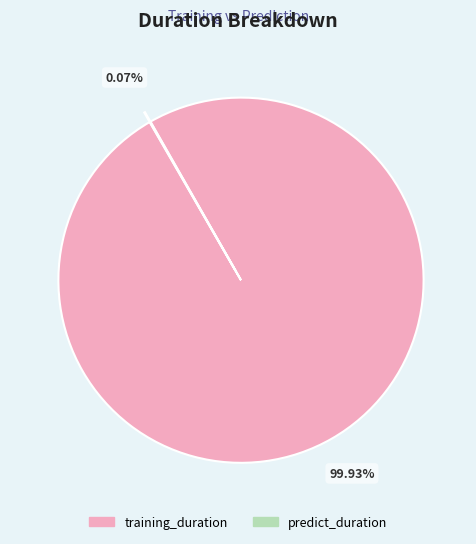

Which category has the biggest portion of the pie?

training_duration